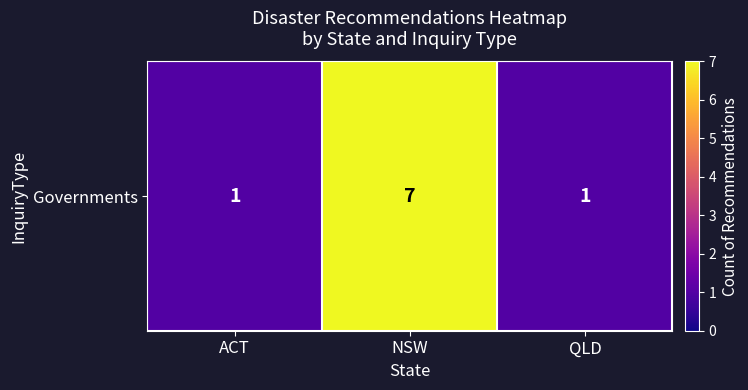

Reading right to left, list all the values displayed in this chart.

QLD=1	NSW=7	ACT=1